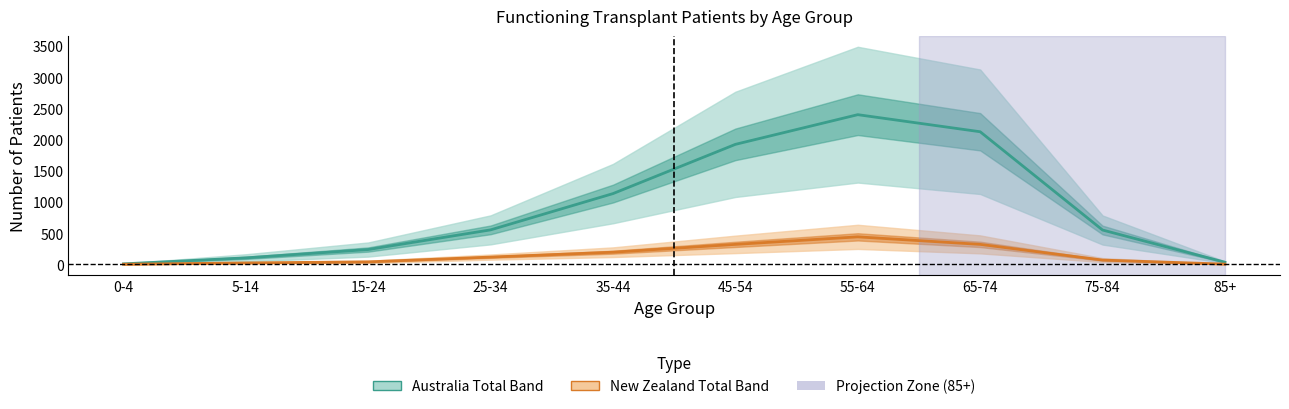

What is the label of the 10th point from the right?

0-4